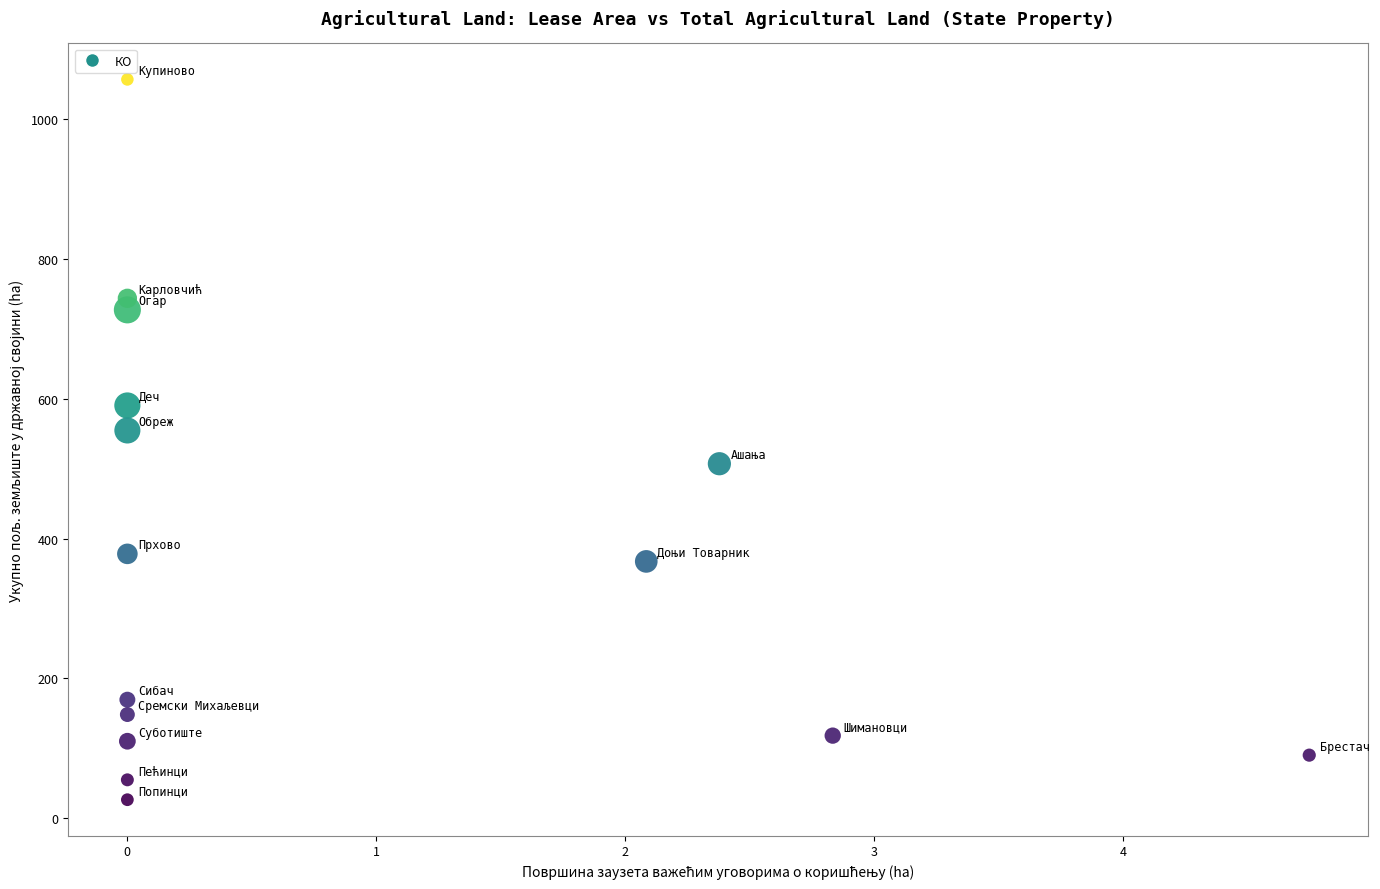

What Y value in the scatter plot is closest to 541?

554.5